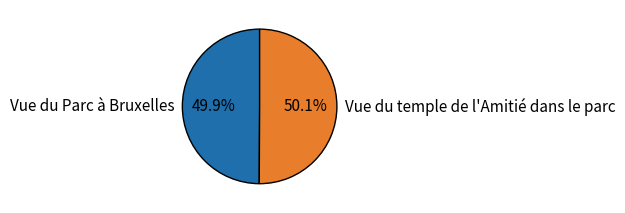

Is it true that Vue du temple de l'Amitié dans le parc is 50% of the pie?

True